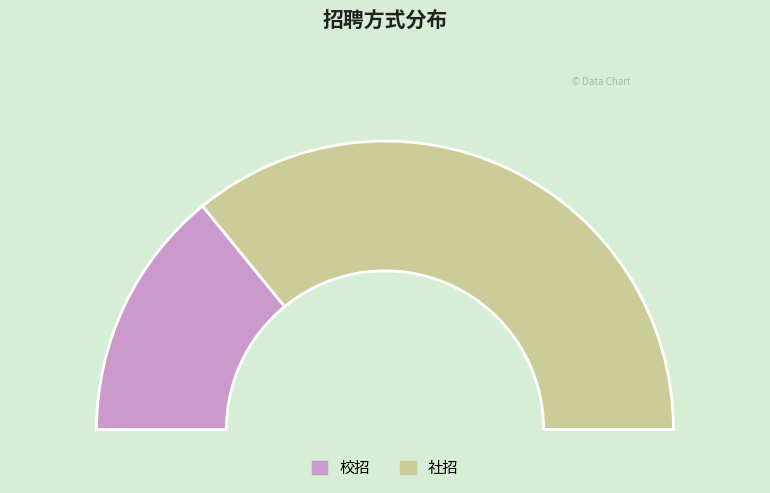

True or false: 社招 accounts for 72% of the total.

True